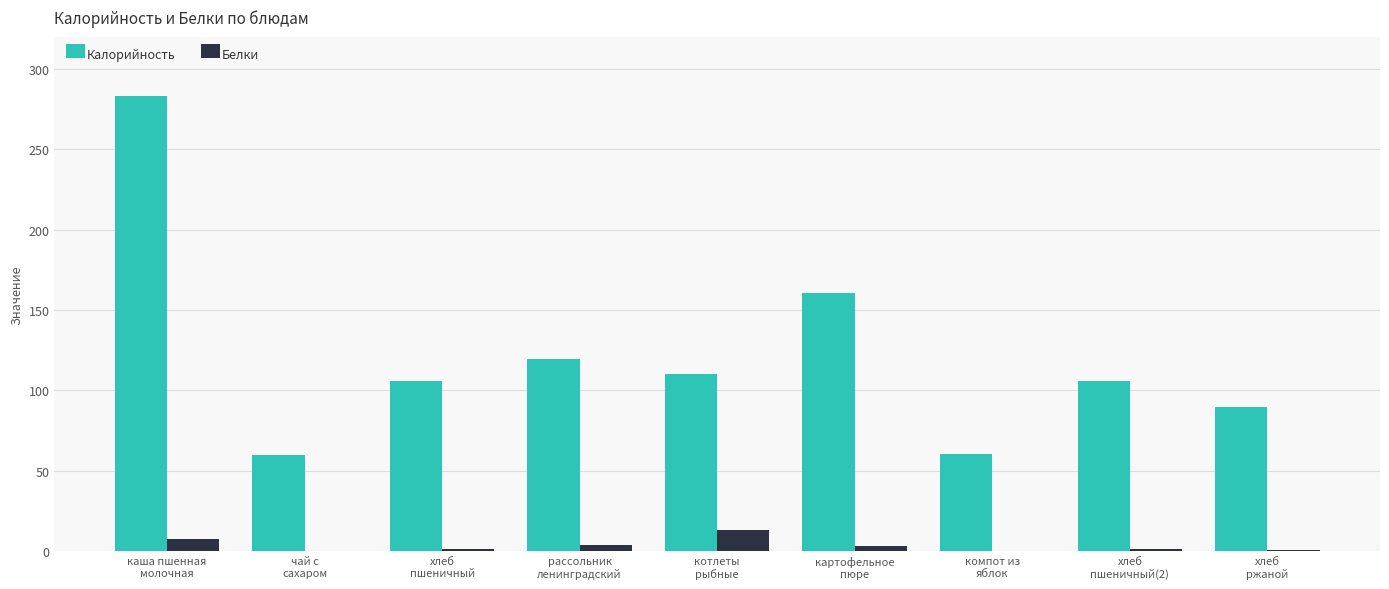

Where is Калорийность nearest to the value 171?

картофельное
пюре